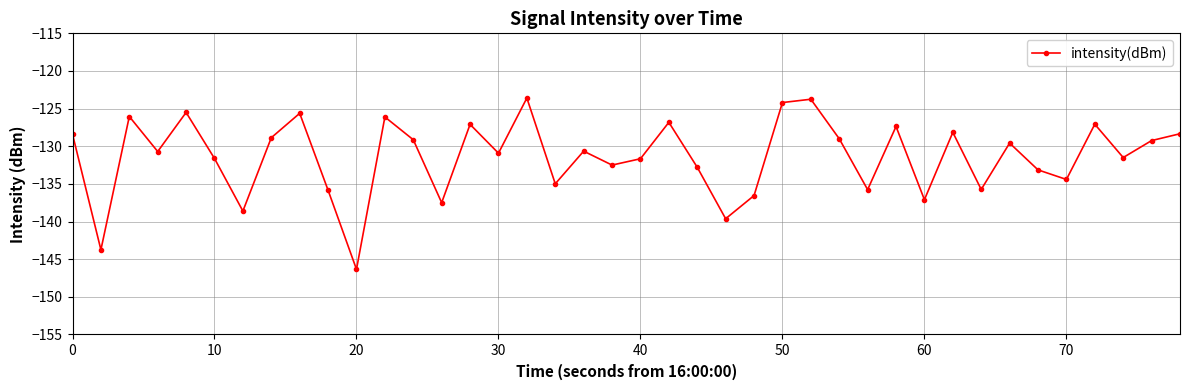

How many data points are less than -130?

21